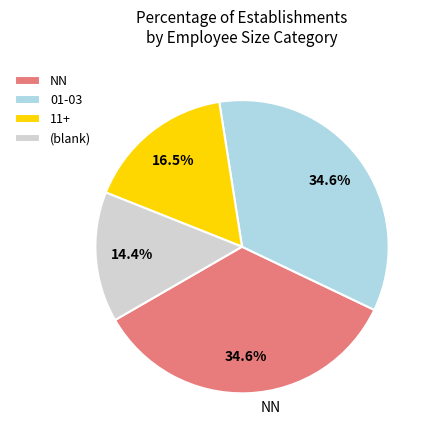

Is there a majority slice in this chart?

No